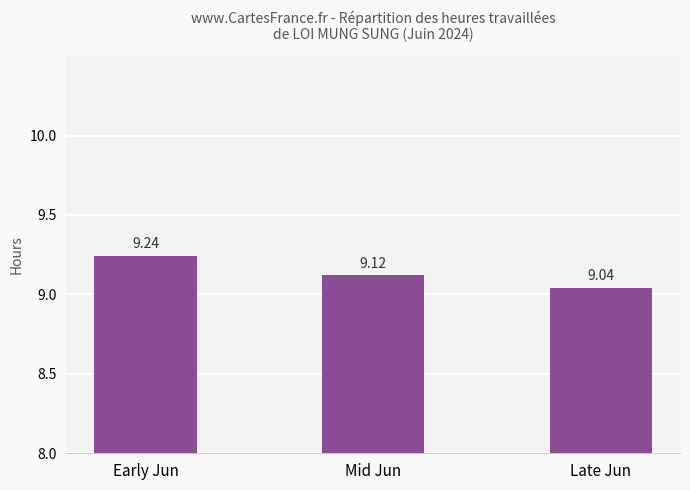

Between Mid Jun and Late Jun, which is larger?

Mid Jun